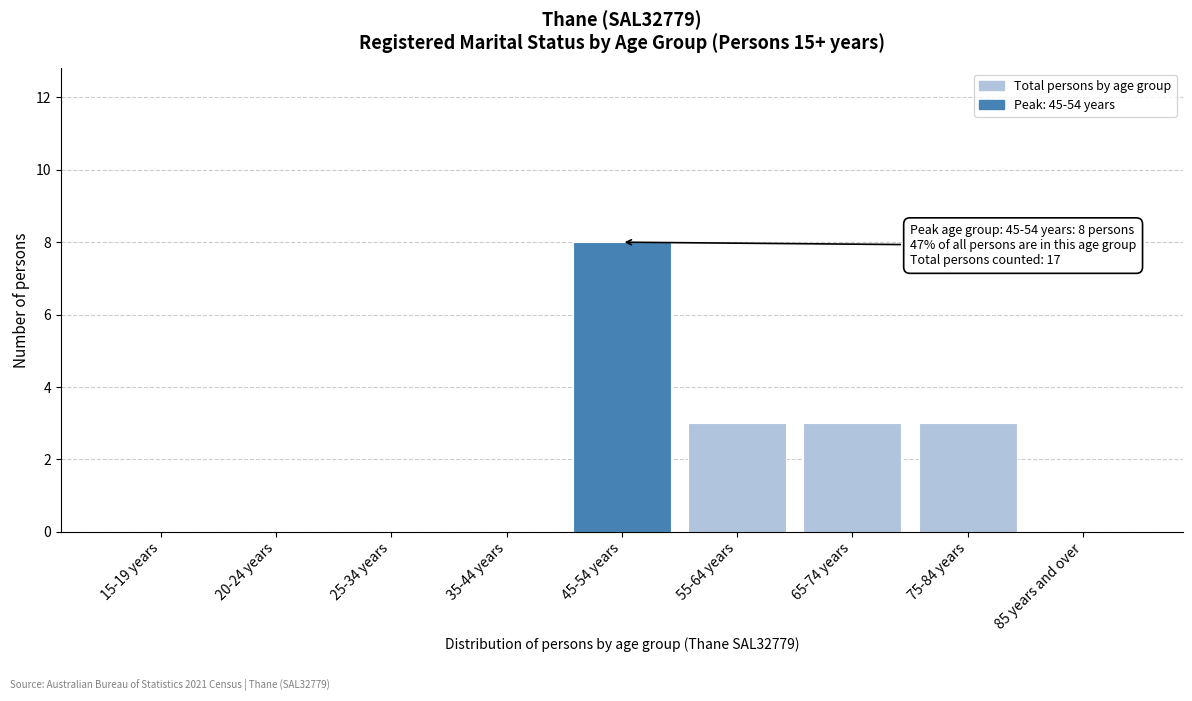

Reading left to right, transcribe all the data shown in this chart.

15-19 years=0	20-24 years=0	25-34 years=0	35-44 years=0	45-54 years=8	55-64 years=3	65-74 years=3	75-84 years=3	85 years and over=0